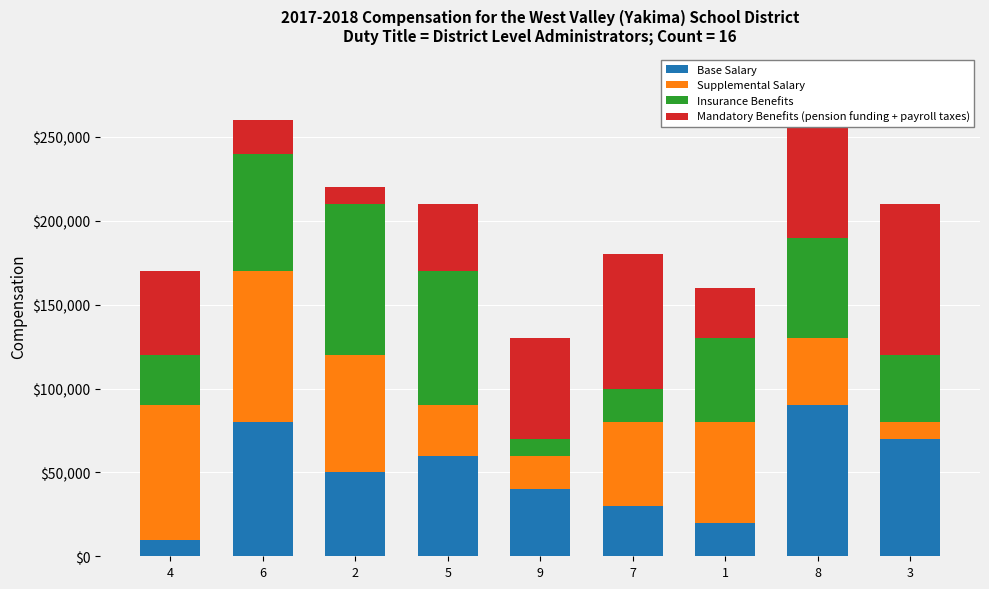

What is the sum of all Base Salary values?

450000